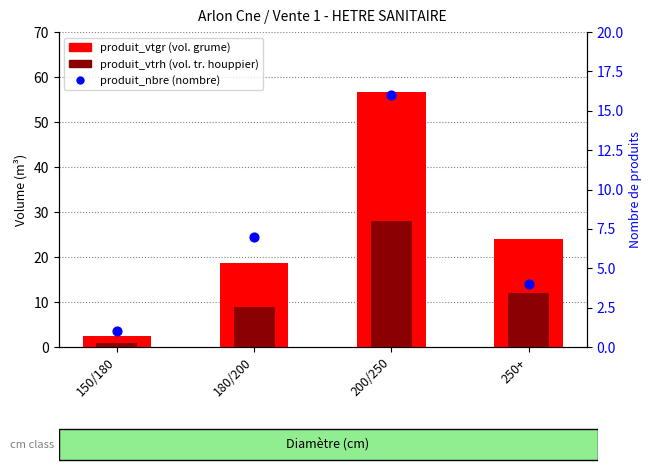

What is the total value across all series at 200/250?

100.8